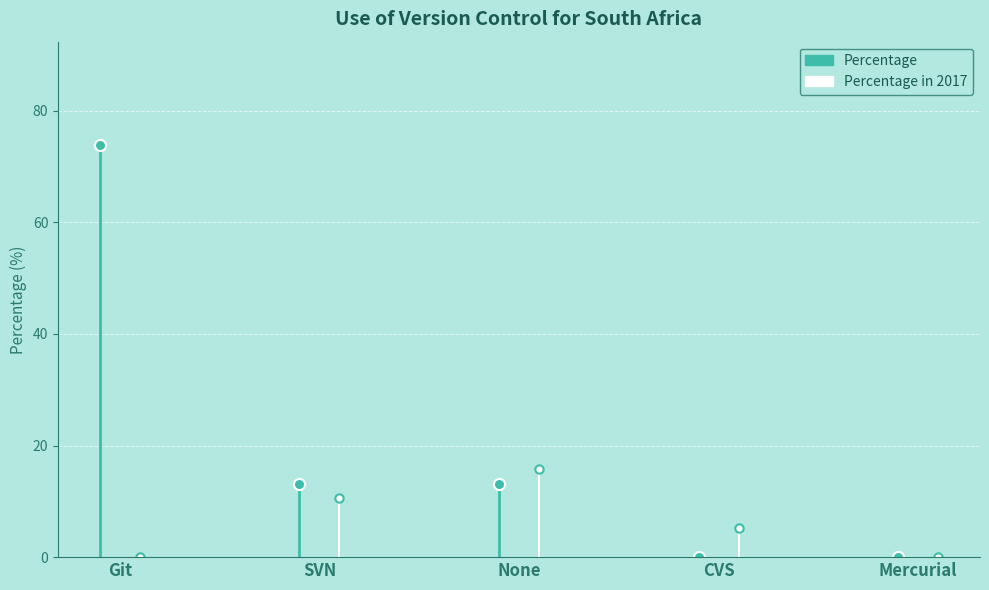

How many positive values does the Count series have?

3